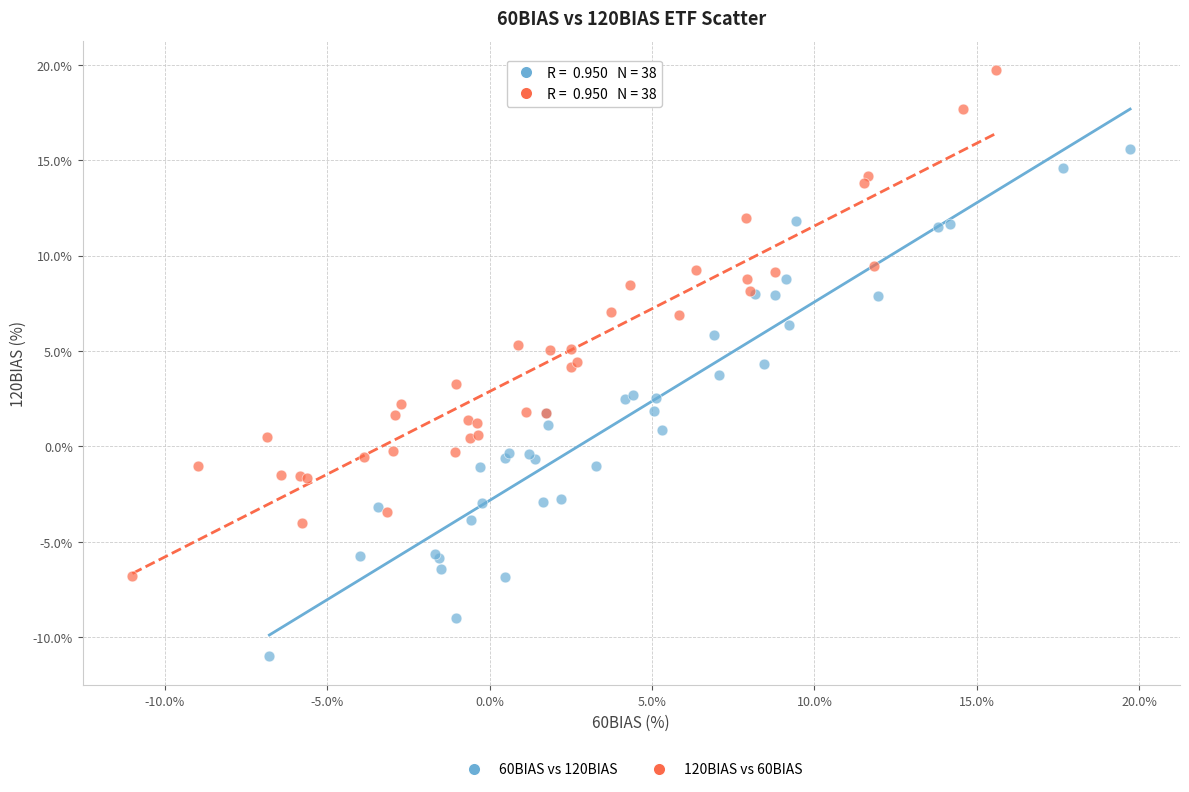

Which series reaches the maximum Y coordinate?

120BIAS vs 60BIAS